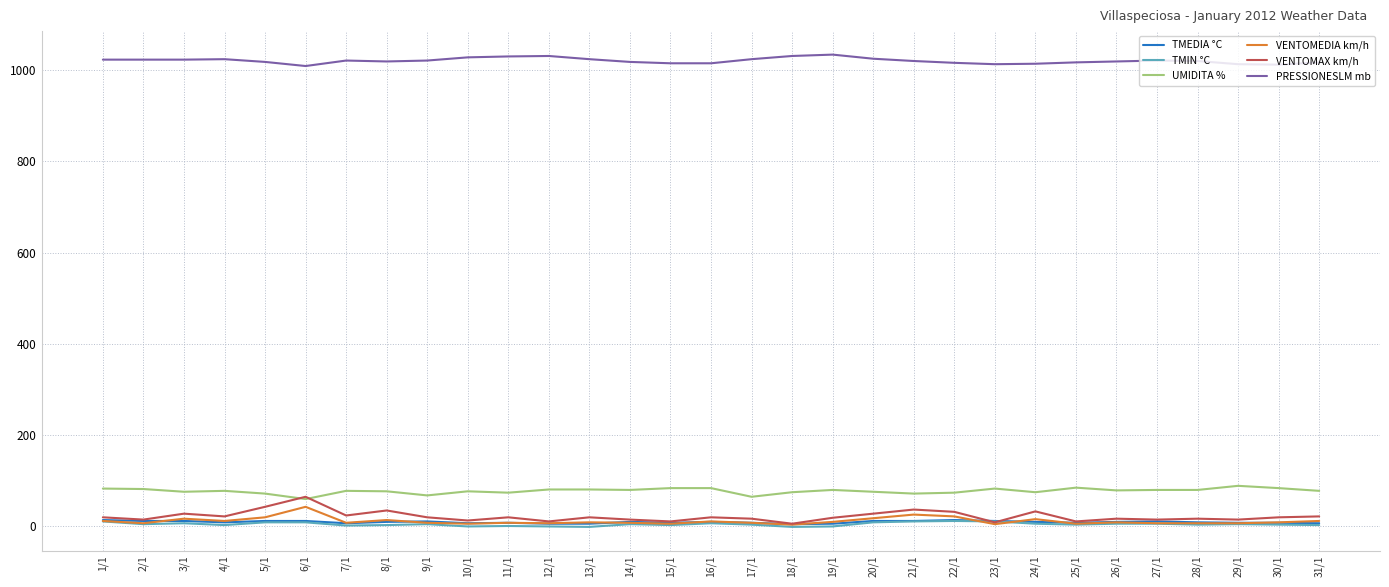

The value of UMIDITA % at 3/1 is 33. True or false?

False